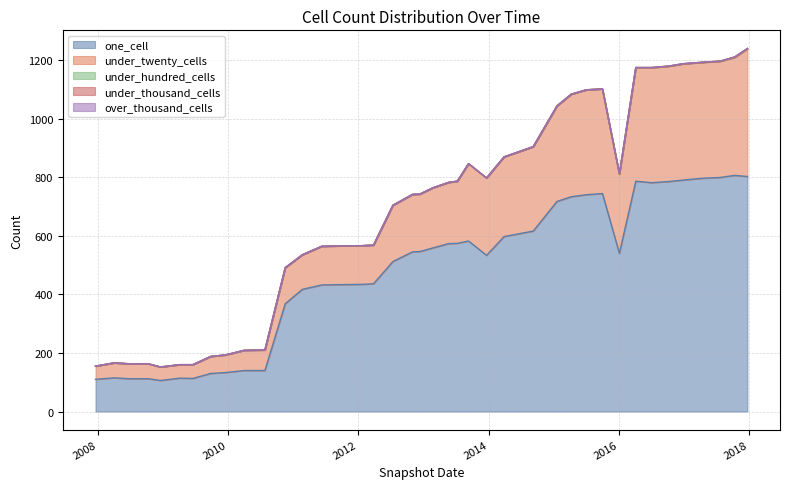

How many interior local peaks does the one_cell series have?

6